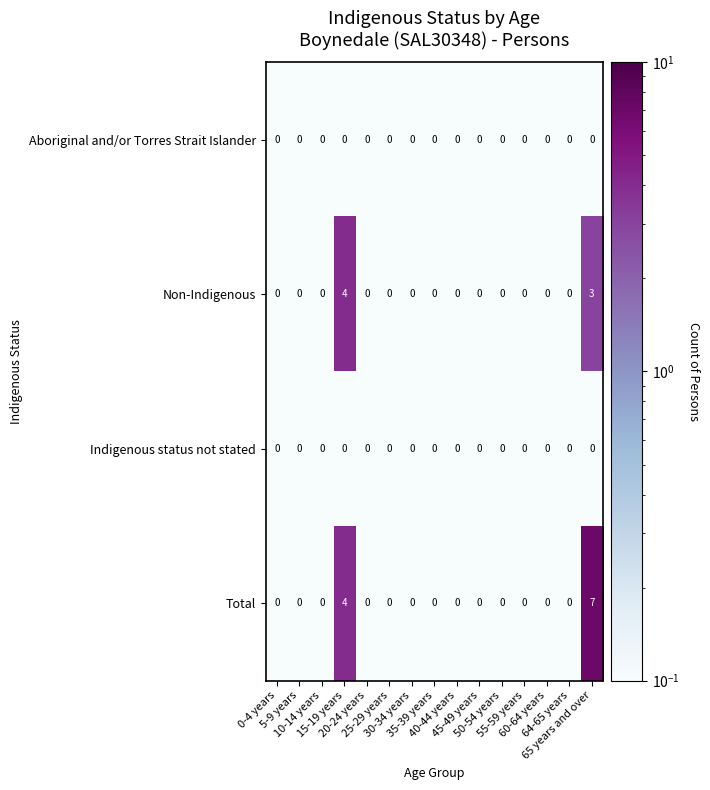

What is the greatest value displayed?

7